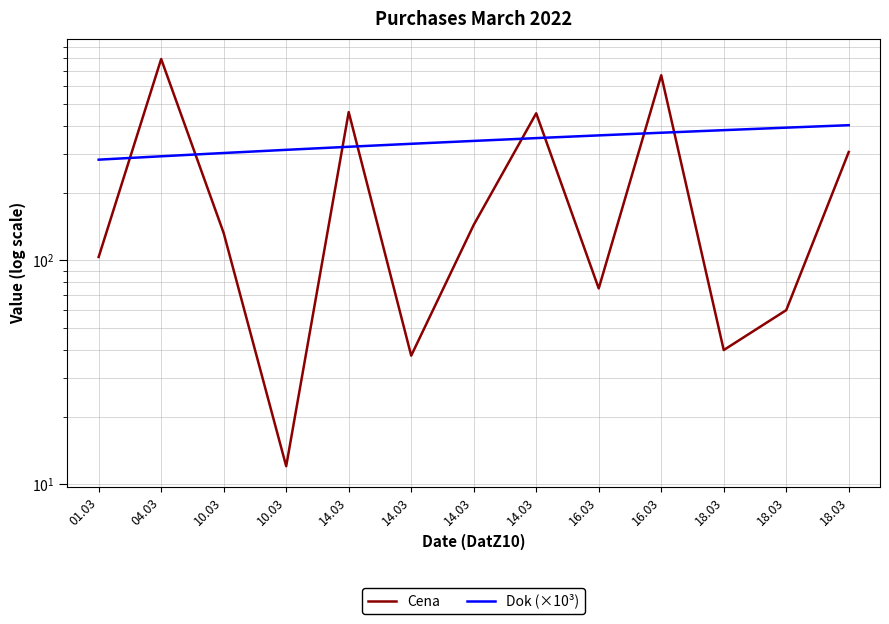

True or false: Dok (×10³) has a value of 392.0 at 18.03.

True